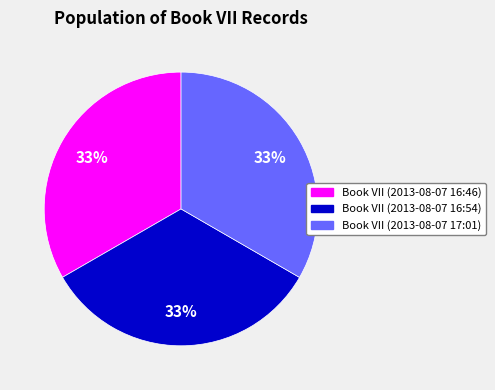

Do Book VII (2013-08-07 16:46) and Book VII (2013-08-07 17:01) together represent more than half of the pie?

Yes